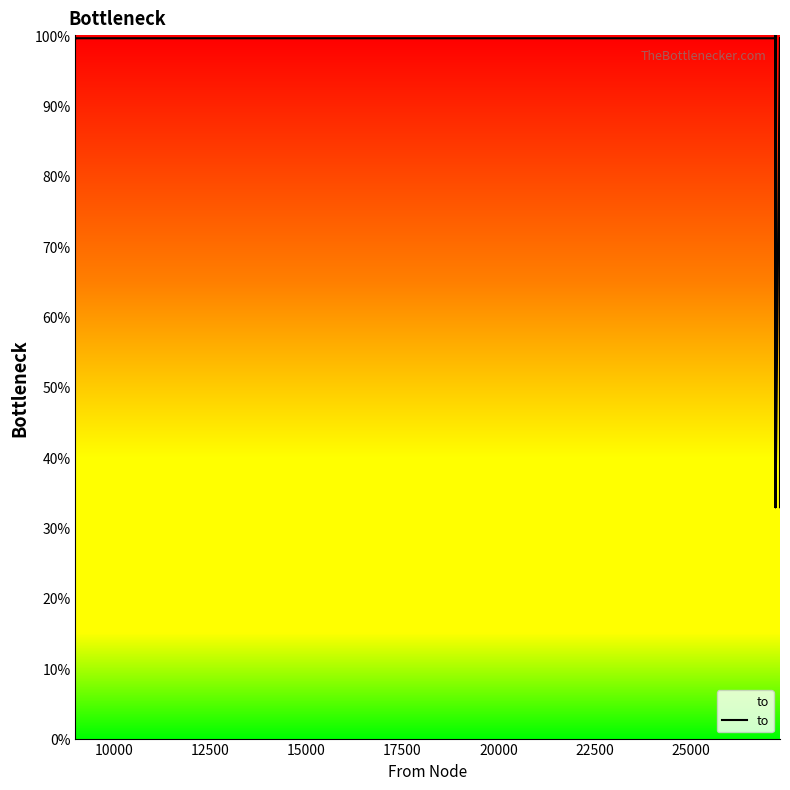

Is it true that the value at 14 is 48.8?

False